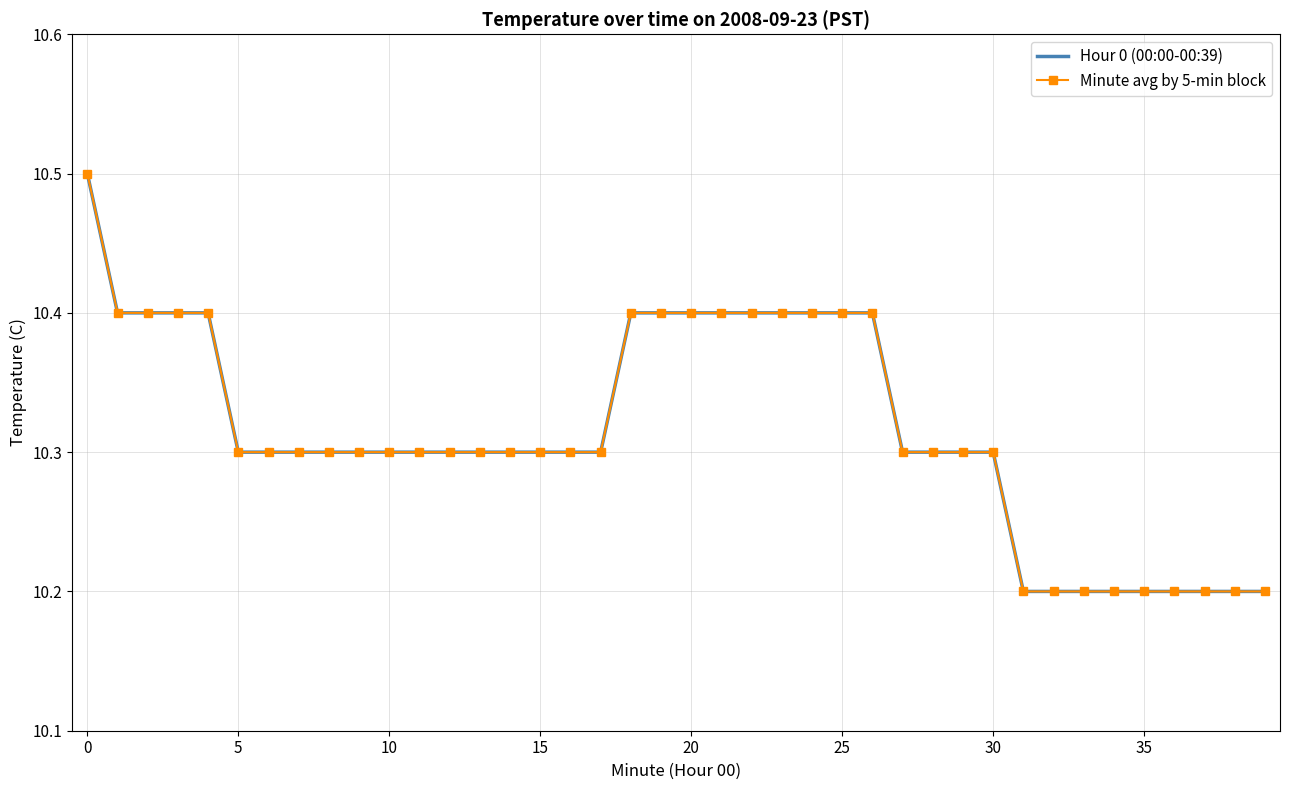

What is the highest value of the Minute avg by 5-min block series?

10.5